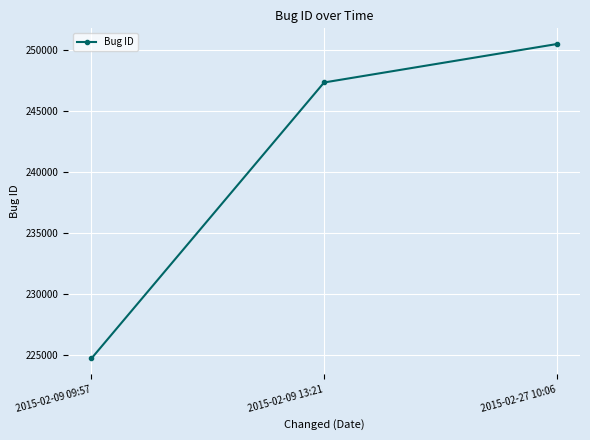

Is this an area chart (filled region under the line)?

No